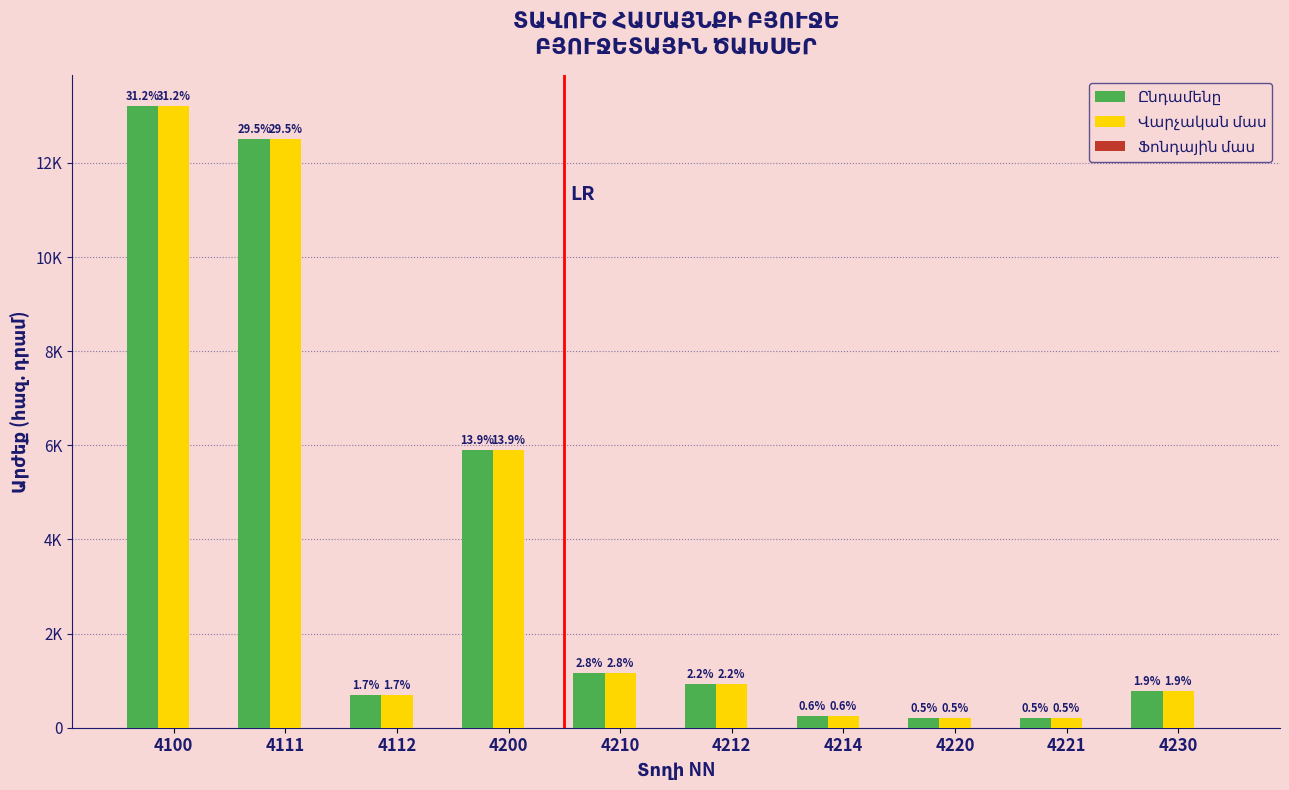

At how many categories does at least one series exceed 513?

7